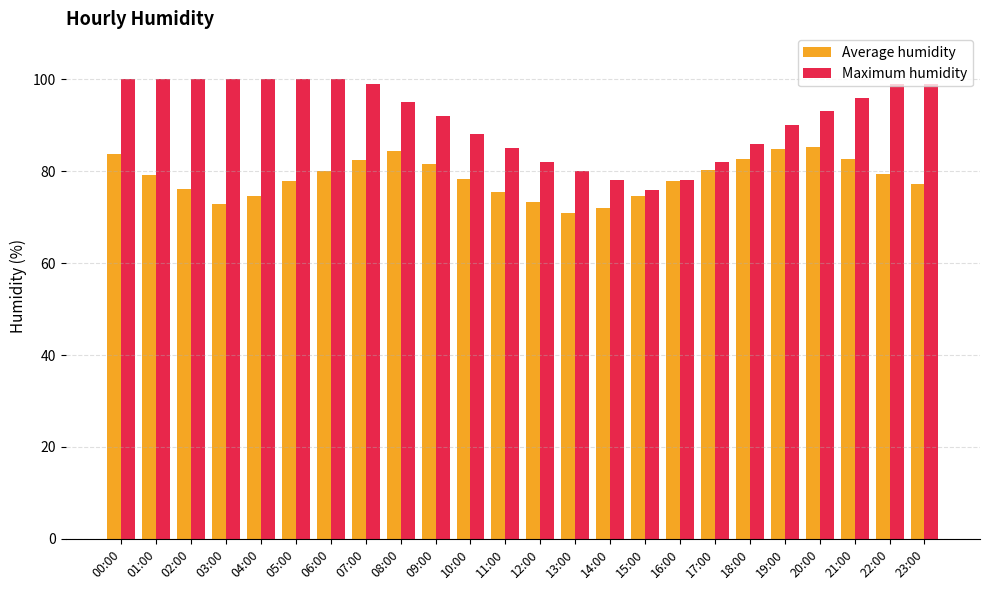

How many bars are there in total?

48